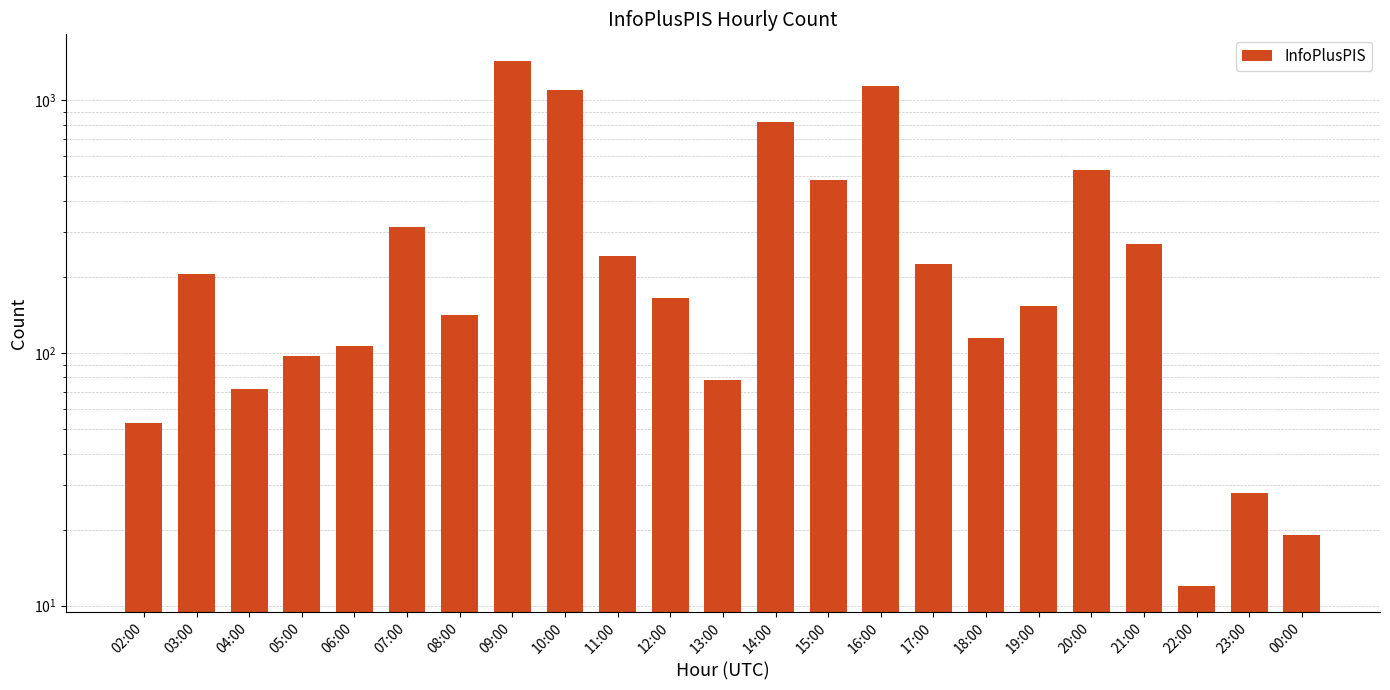

What is the difference between the second highest and minimum values?

1126